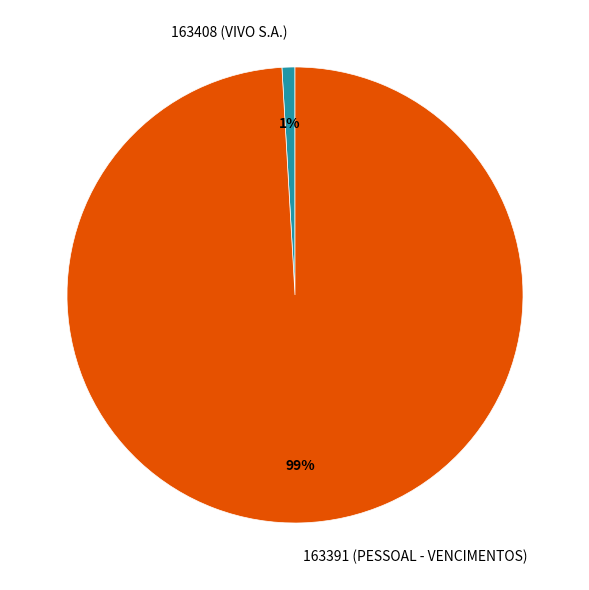

Rank the categories by value from lowest to highest.

163408 (VIVO S.A.), 163391 (PESSOAL - VENCIMENTOS)